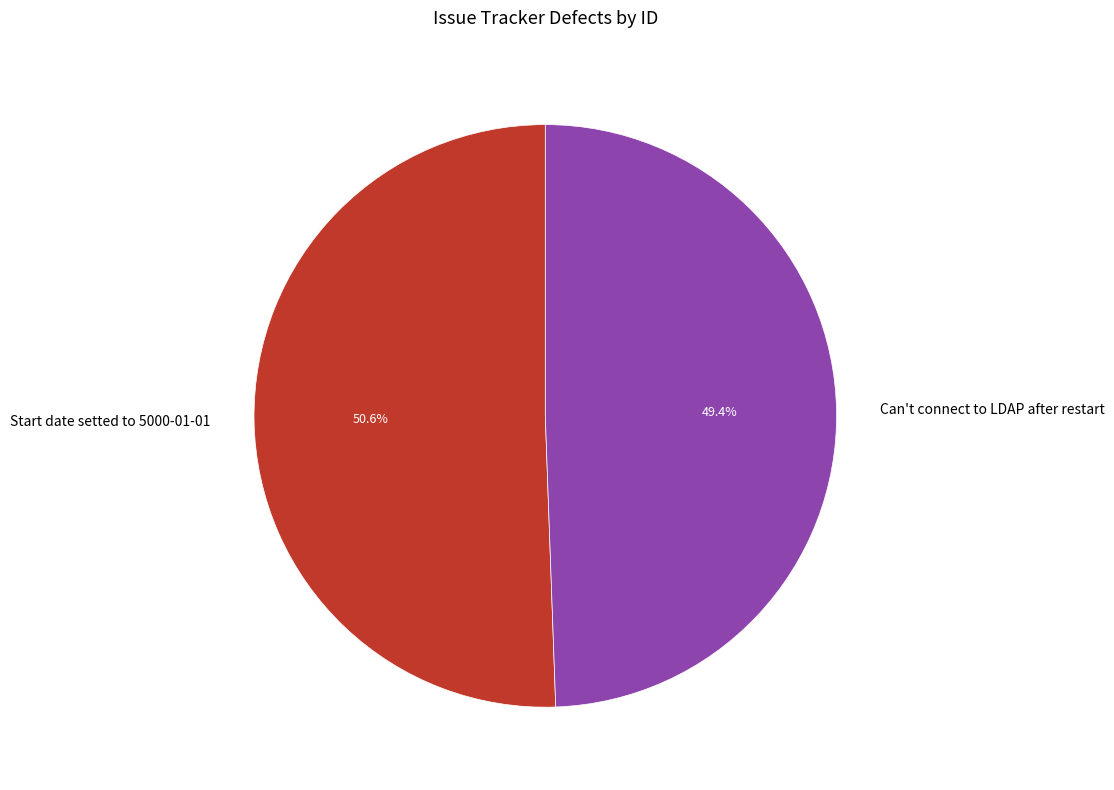

Do Can't connect to LDAP after restart and Start date setted to 5000-01-01 together represent more than half of the pie?

Yes